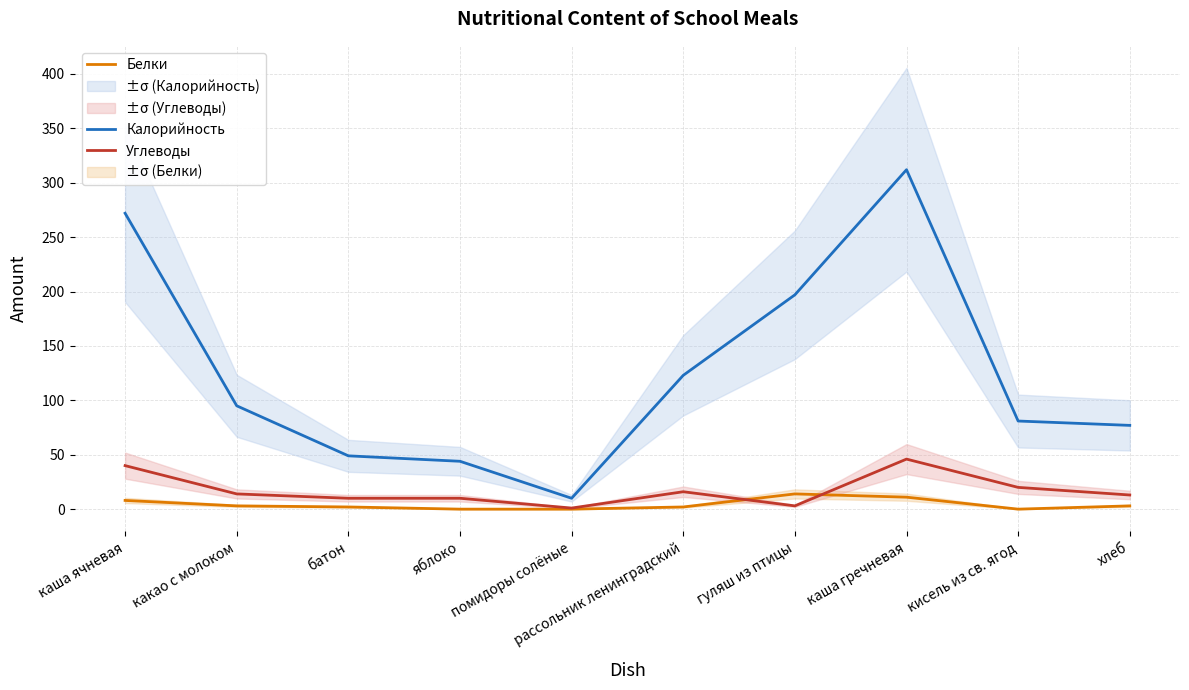

Reading right to left, transcribe all the data shown in this chart.

Калорийность: 77	81	312	197	123	10	44	49	95	272
Белки: 3	0	11	14	2	0	0	2	3	8
Углеводы: 13	20	46	3	16	1	10	10	14	40